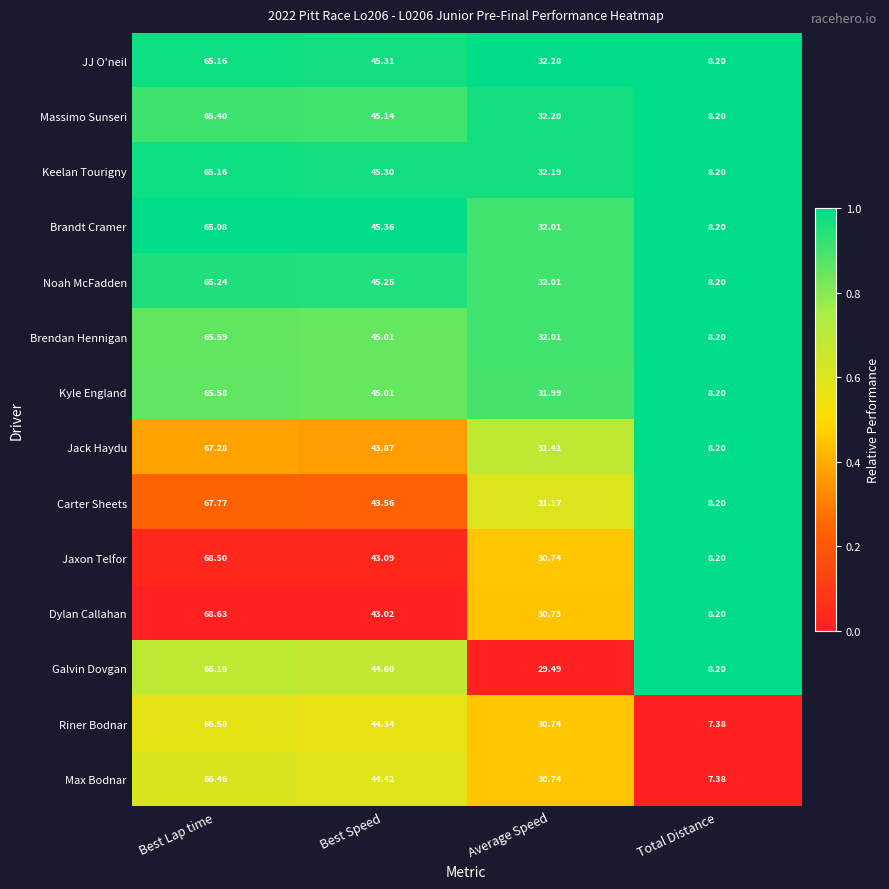

How many distinct data groups are displayed?

14